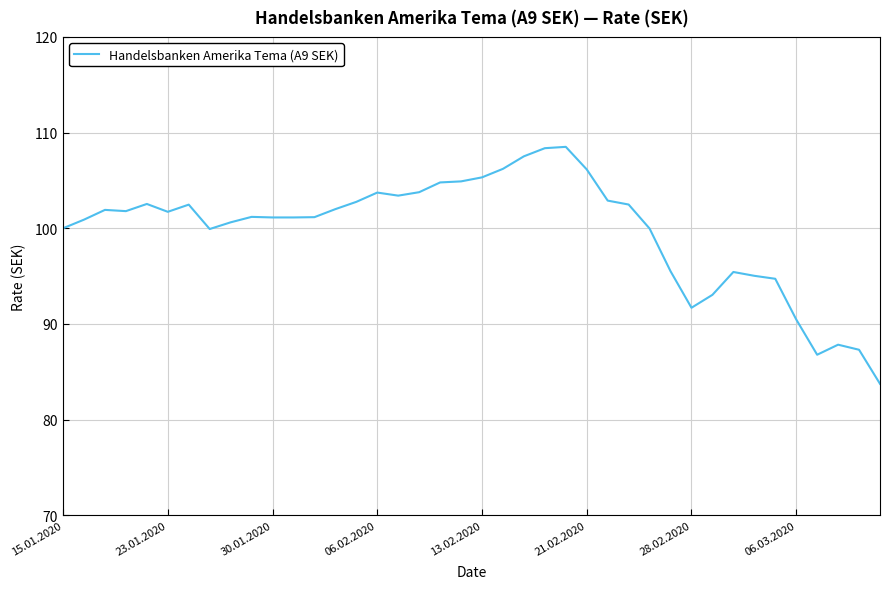

What is the difference between the maximum and minimum values?

24.8